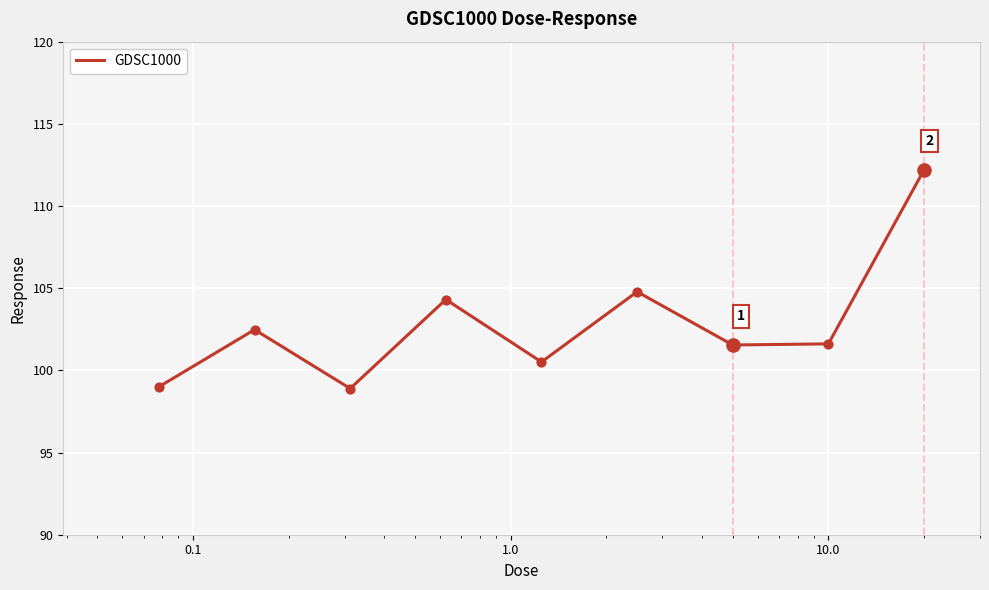

What is the difference between the maximum and minimum values?

13.3